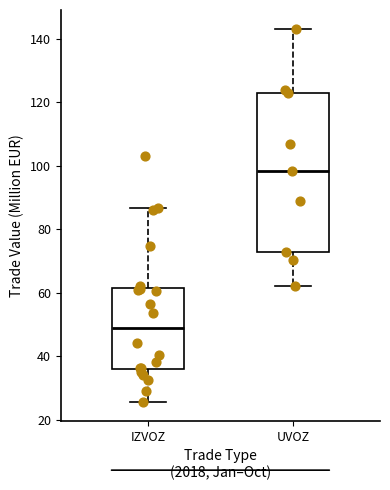

Reading left to right, read every box against the y-axis: the position of its median line, the range the box covers, and the ends of its whiskers. The values are not printed on the chart, so give them approximately, as read against the axis.

IZVOZ: median 48, box 36 to 62, whiskers 26 to 86
UVOZ: median 98, box 72 to 124, whiskers 62 to 144